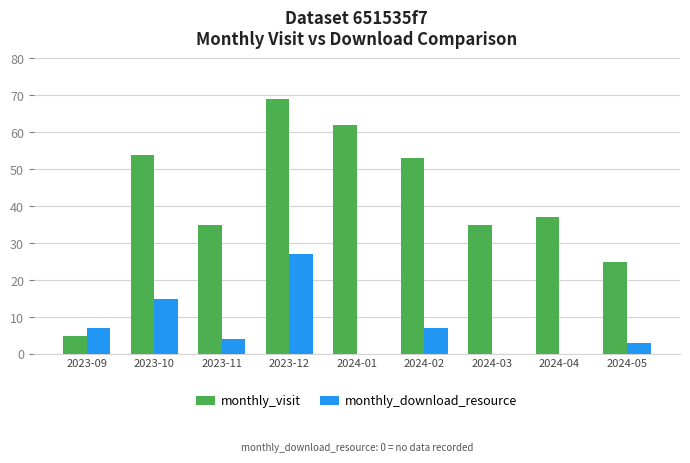

Which category has the highest value across all series?

2023-12